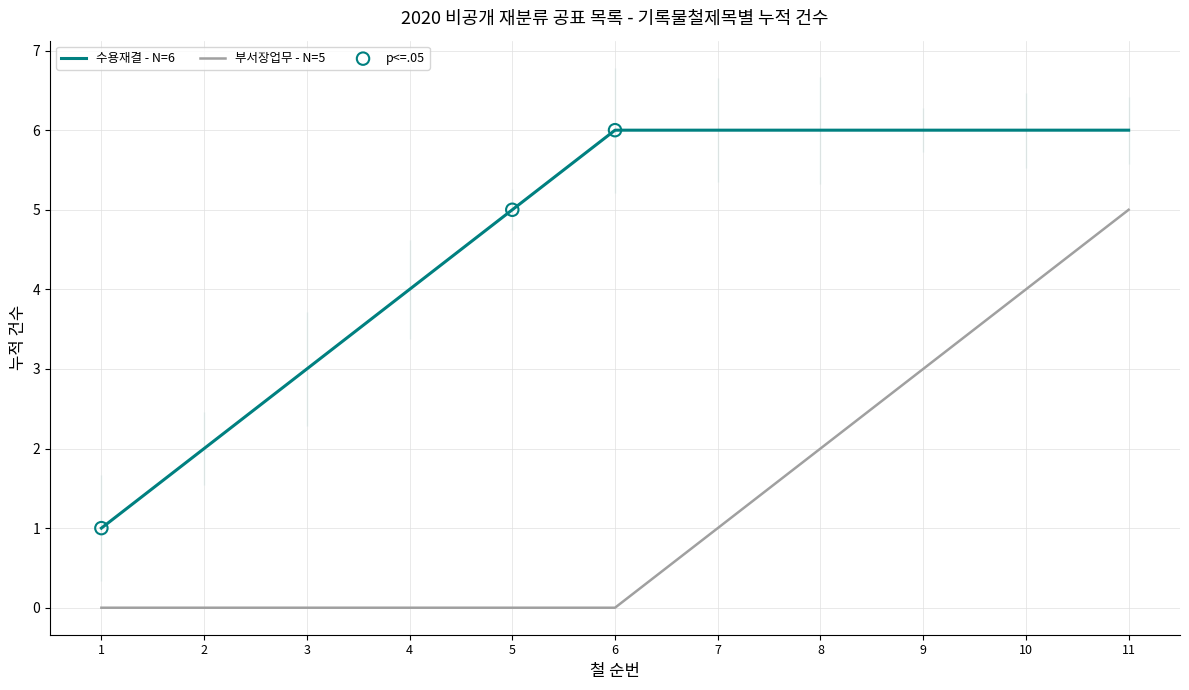

Which series has the largest total across all categories?

수용재결 - N=6